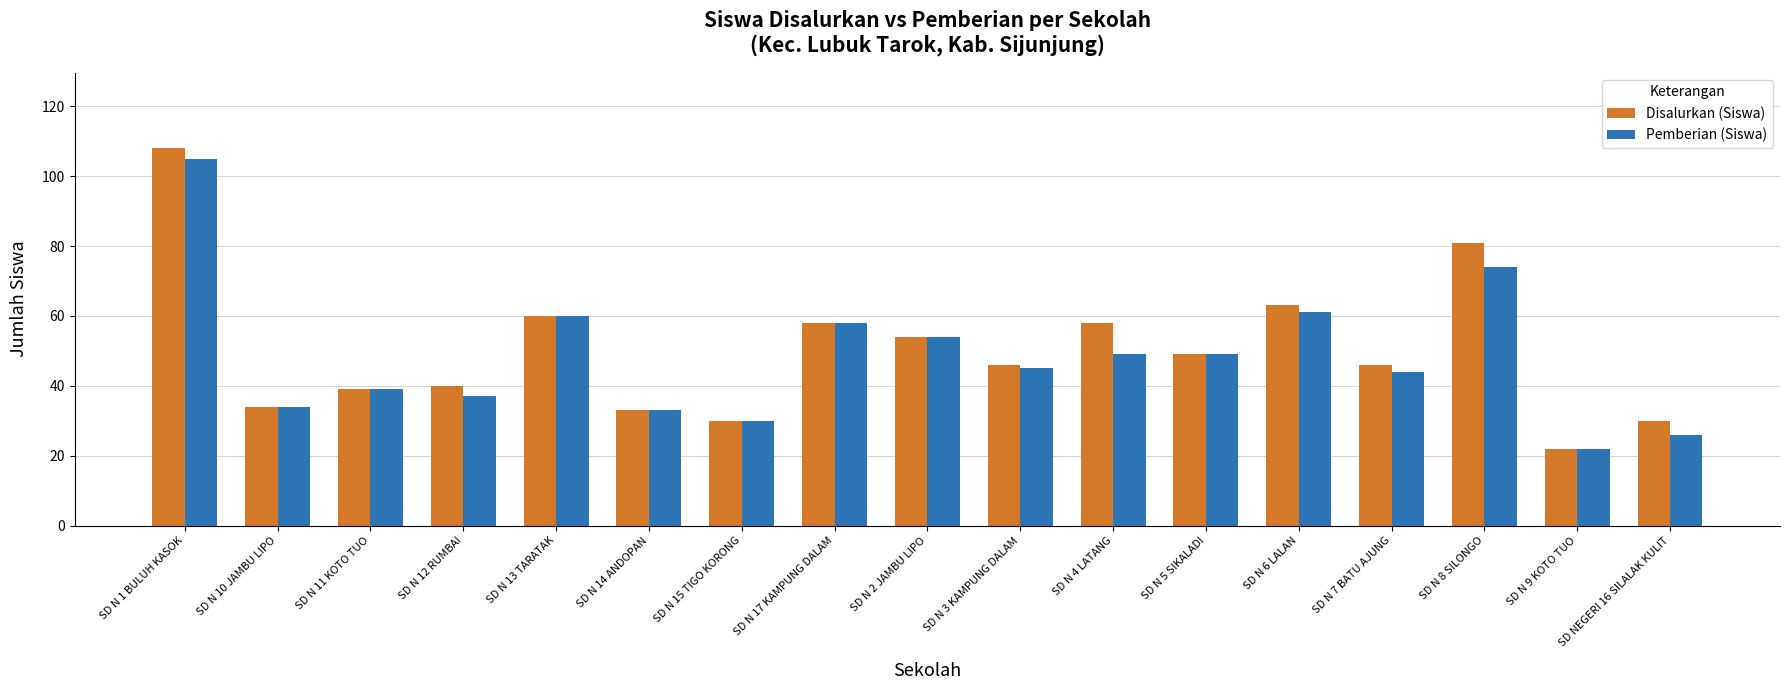

How many categories are shown in the chart?

17